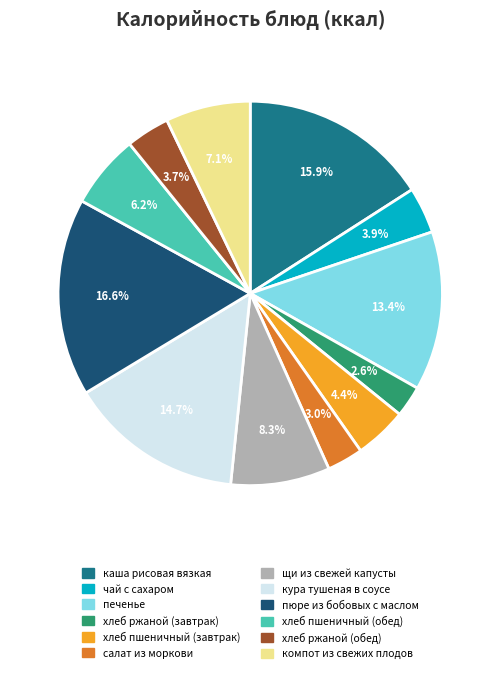

To the nearest percent, what is the average slice percentage?

8%